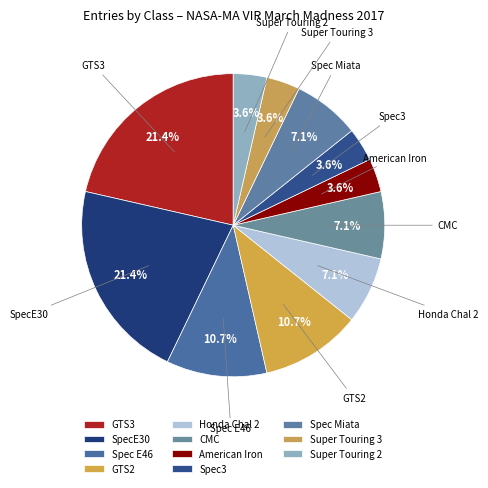

Is it true that Spec Miata is 7% of the pie?

True